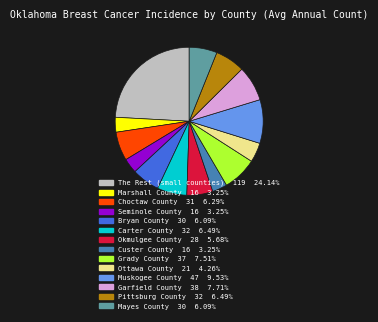

Is there any slice that represents more than half of the pie?

No